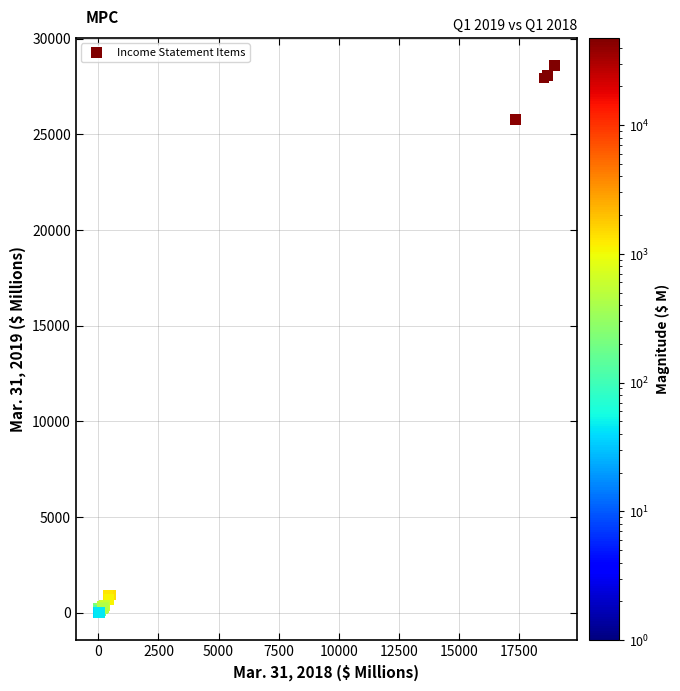

What Y value in the scatter plot is closest to 14304?

25756